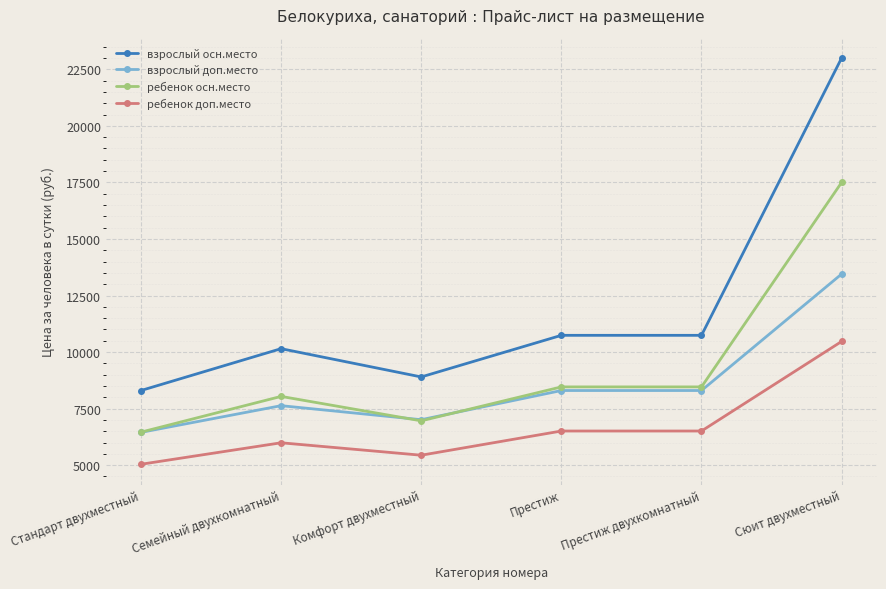

What is the average value of the взрослый осн.место series?

11972